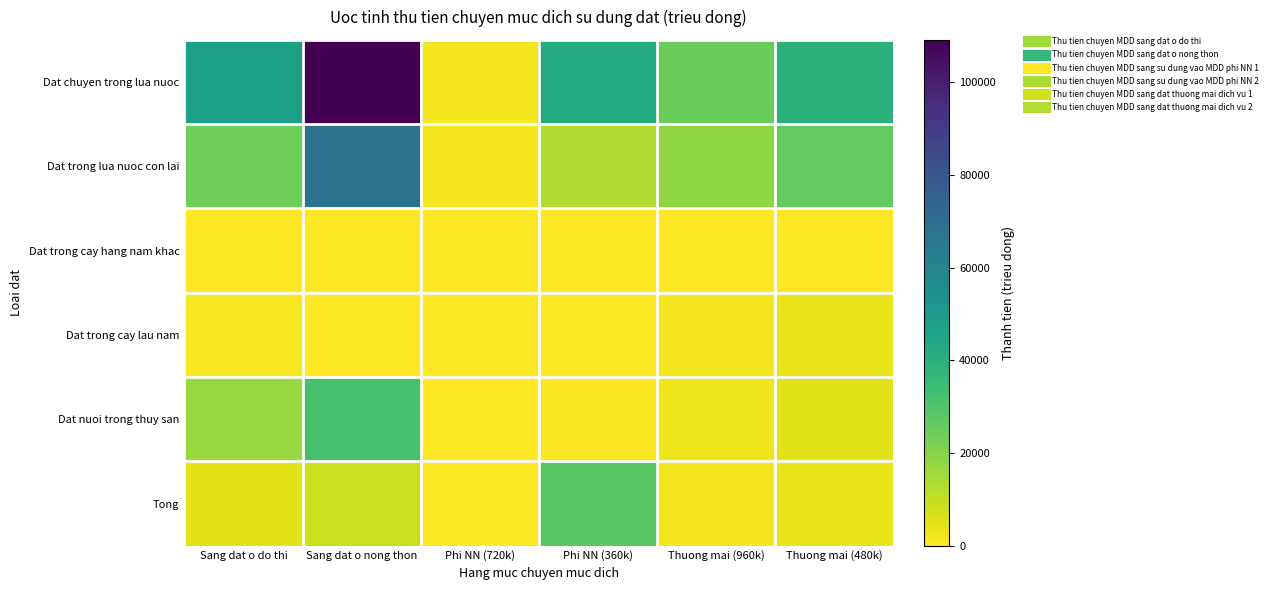

What is the difference between the highest and lowest values at Sang dat o do thi?

47160